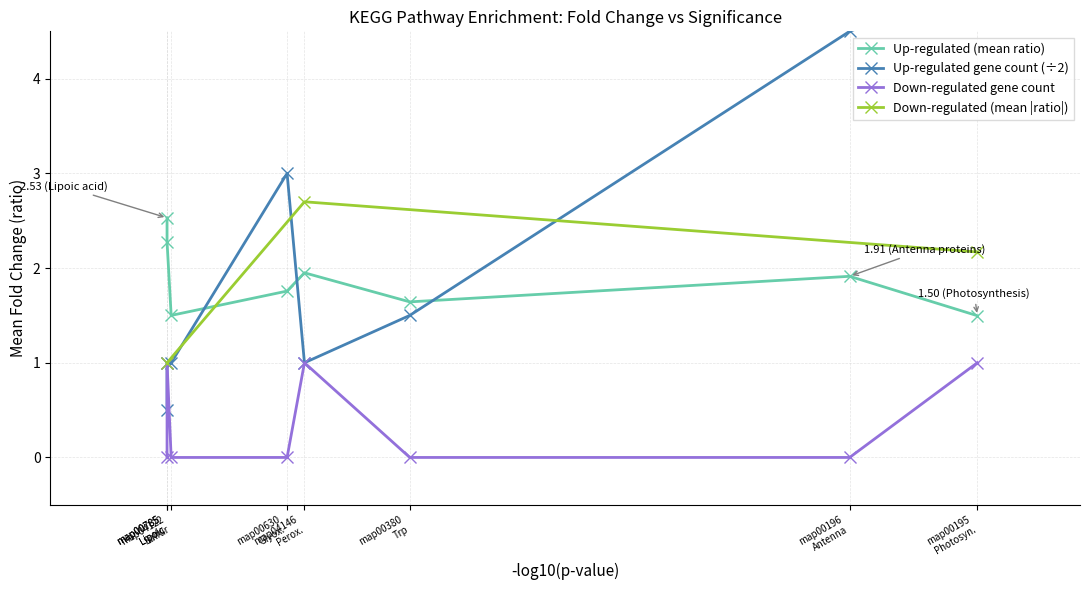

What is the lowest value of the Down-regulated (mean |ratio|) series?

1.0